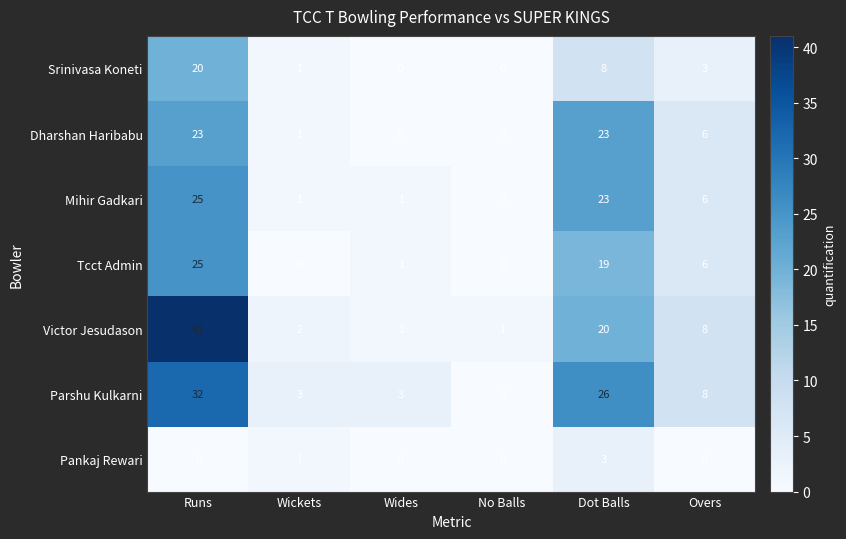

The value of Victor Jesudason at Wides is 2. True or false?

False